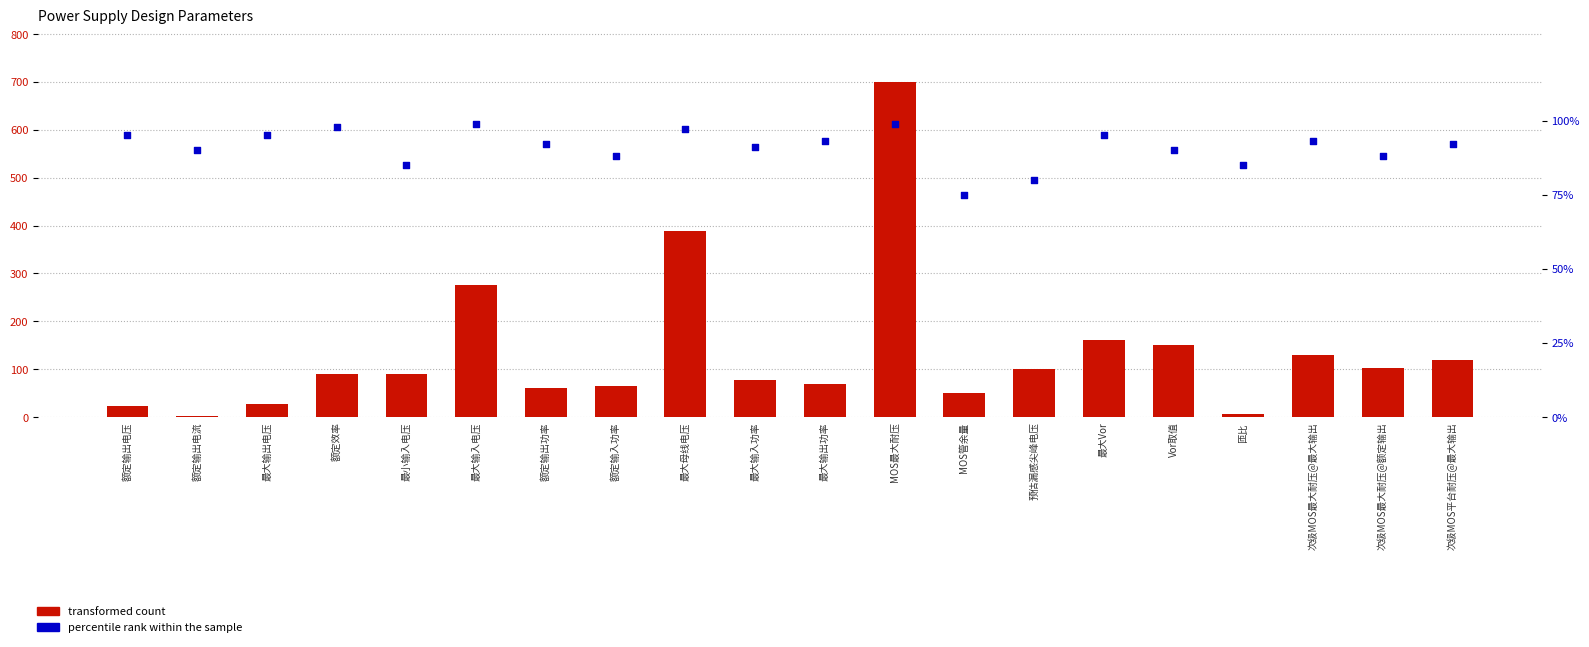

Is the value of percentile rank within the sample at 次级MOS最大耐压@额定输出 greater than the value of transformed count at MOS最大耐压?

No